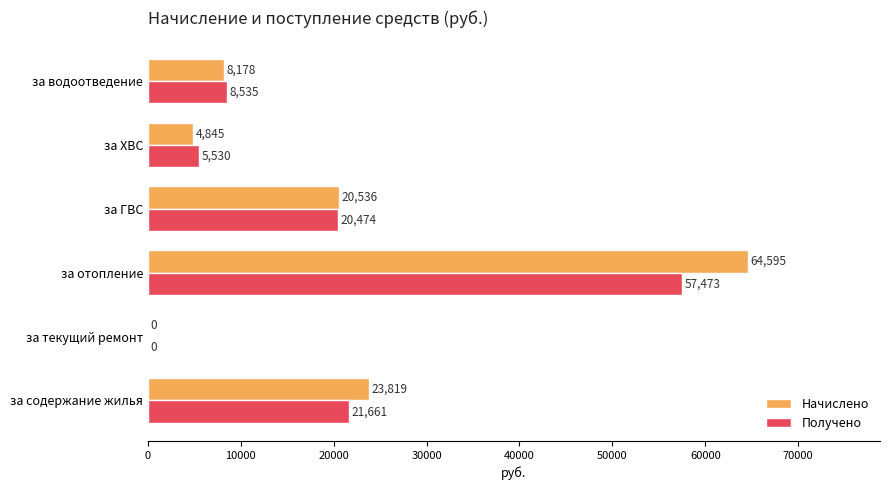

Is it true that Начислено equals 84304.9 at за отопление?

False